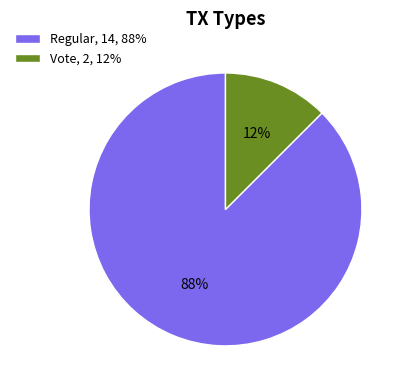

Does any single category account for the majority?

Yes